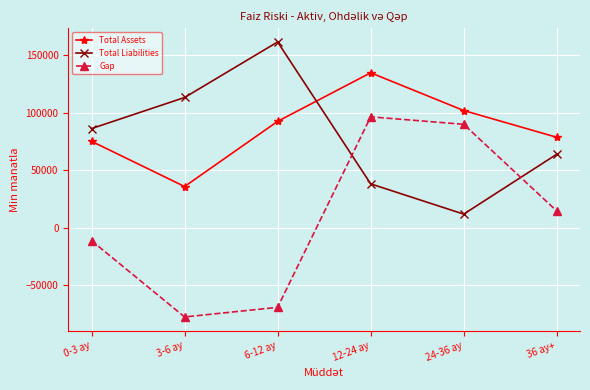

Does the chart display data point markers on the line(s)?

Yes